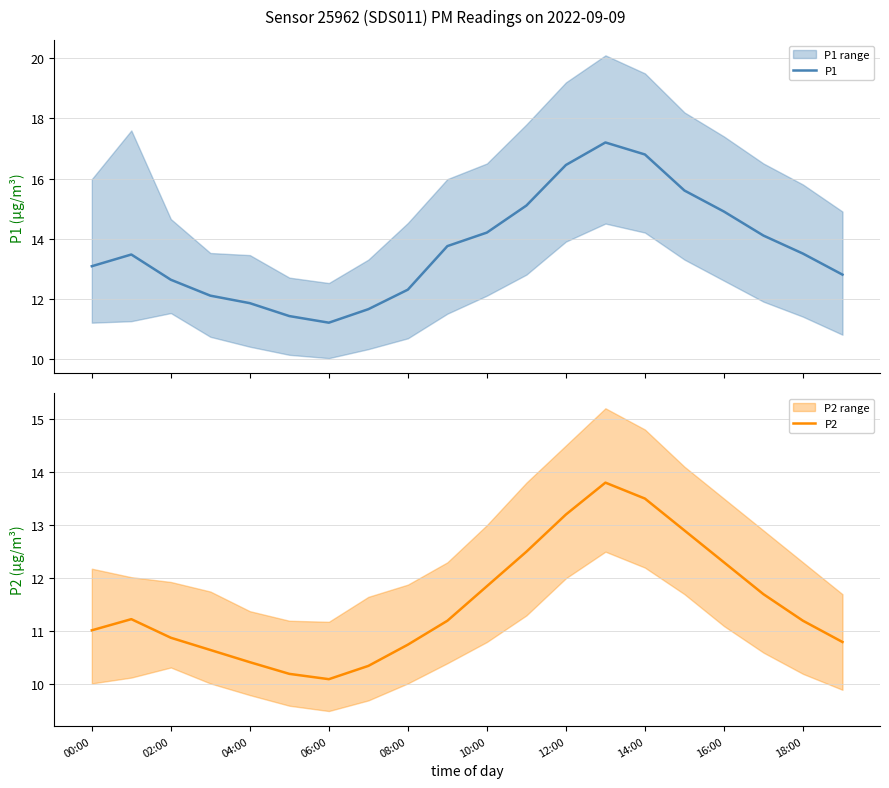

What is the maximum value for P1?

17.2